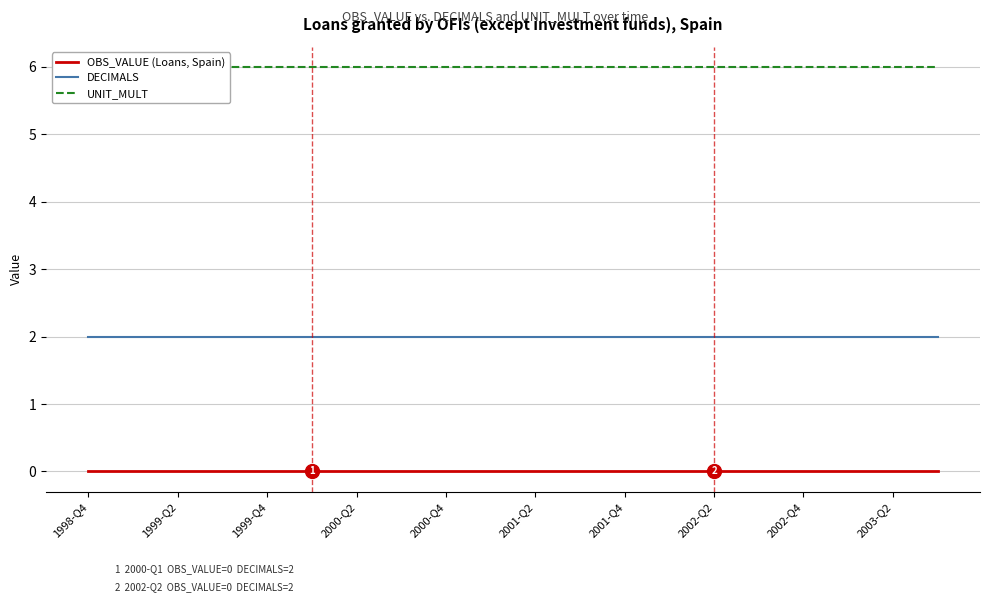

True or false: UNIT_MULT has a value of 6 at 1998-Q4.

True